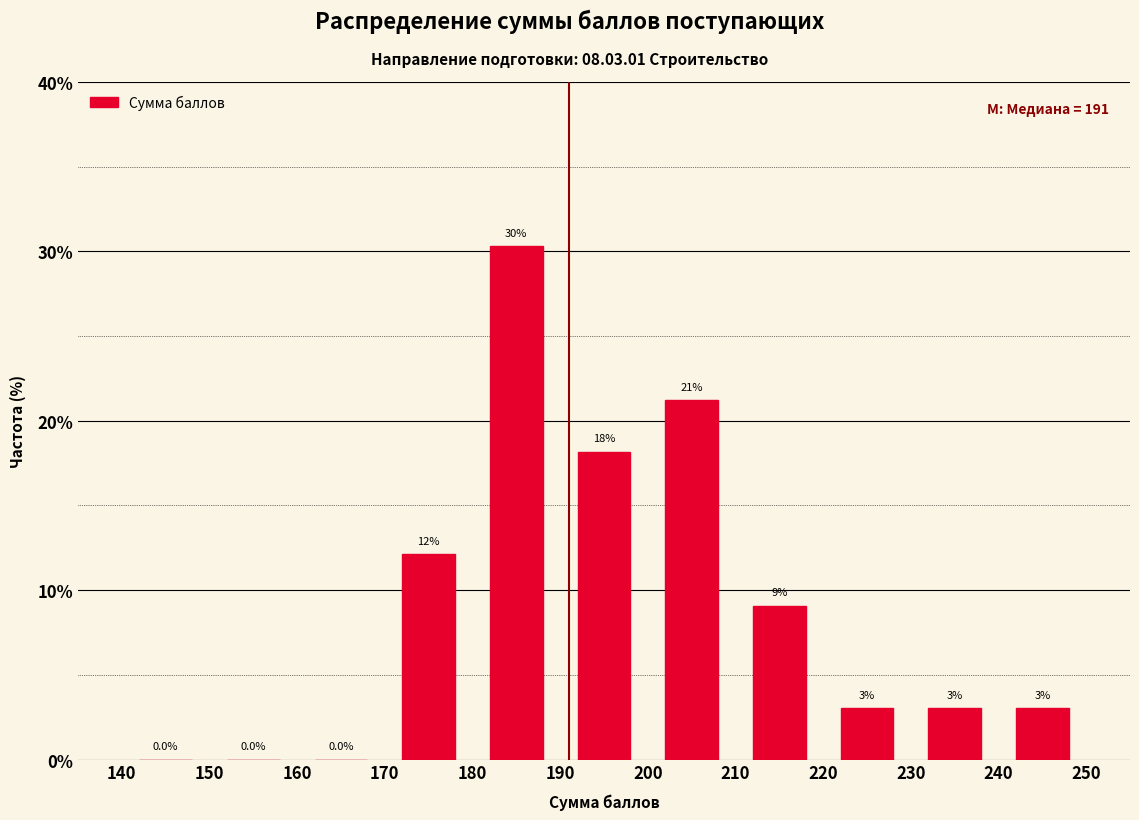

Which range on the x-axis has the tallest bar?

180 to 190